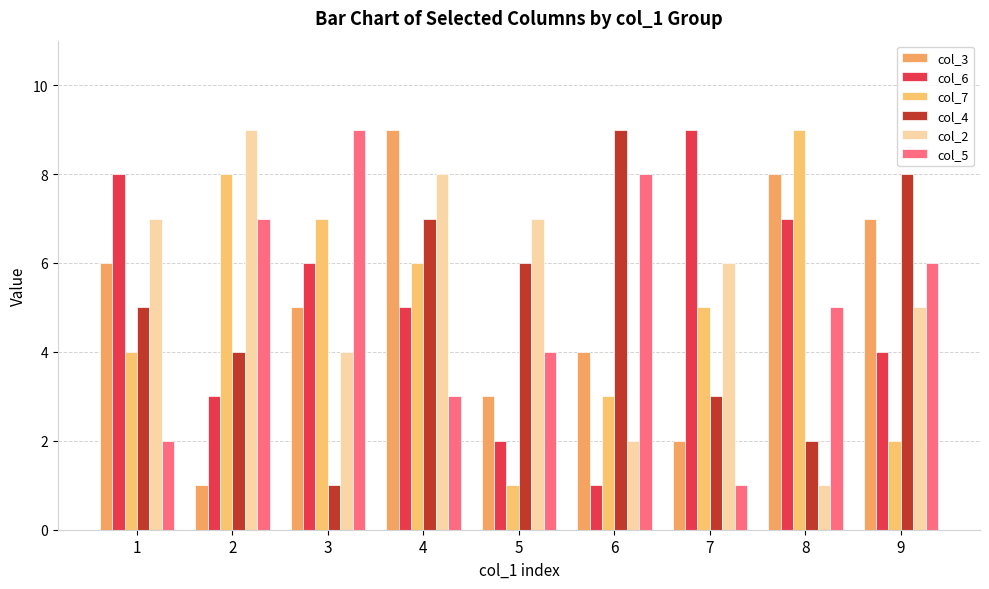

Which label corresponds to the smallest value in the chart?

2